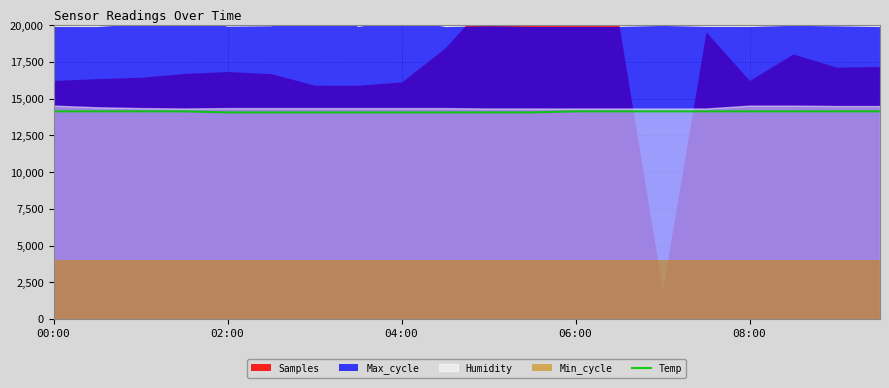

What is the highest value of the Temp series?

14140.0